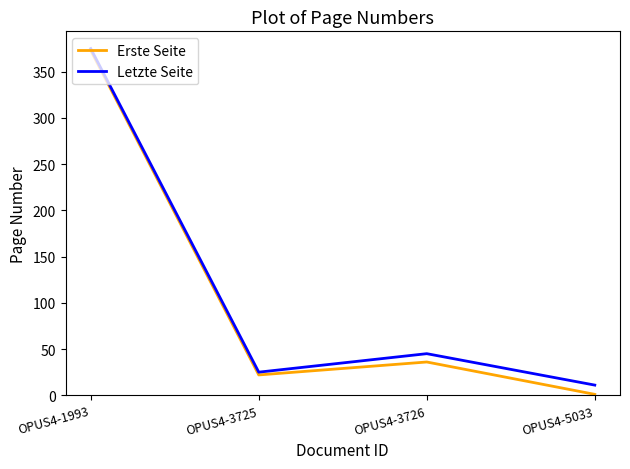

At which category does Erste Seite reach its first local peak?

OPUS4-3726